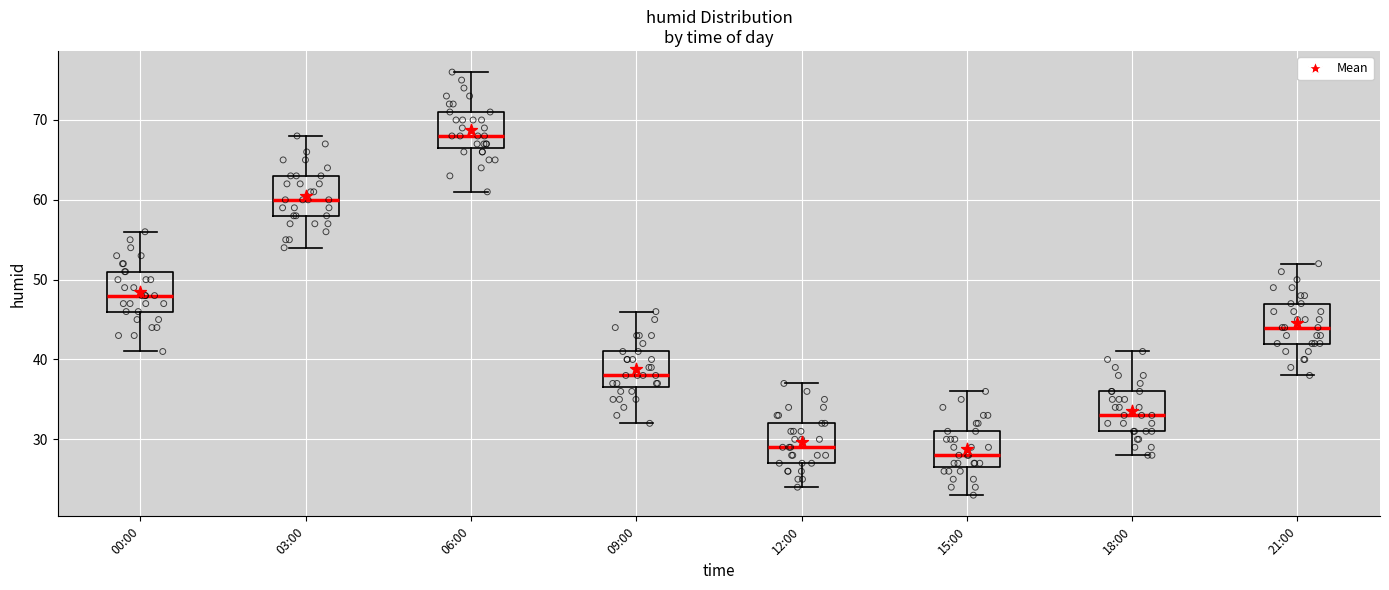

Where does the median line of the box for 09:00 sit on the y-axis? The values are not printed on the chart, so give them approximately, as read against the axis.

38